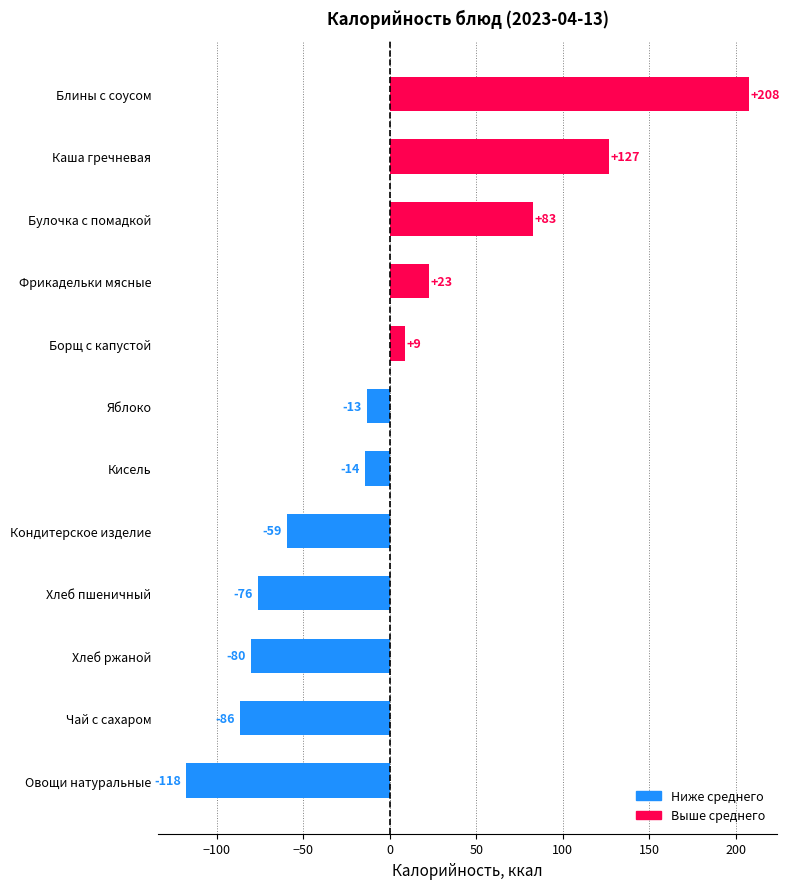

True or false: the data shows -128.2 at Хлеб пшеничный.

False